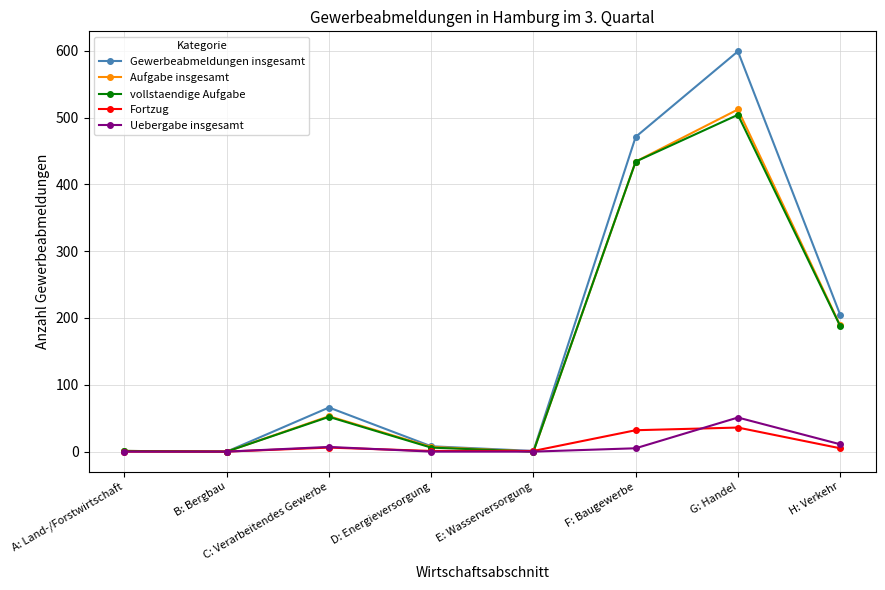

True or false: Aufgabe insgesamt has a value of -227 at E: Wasserversorgung.

False